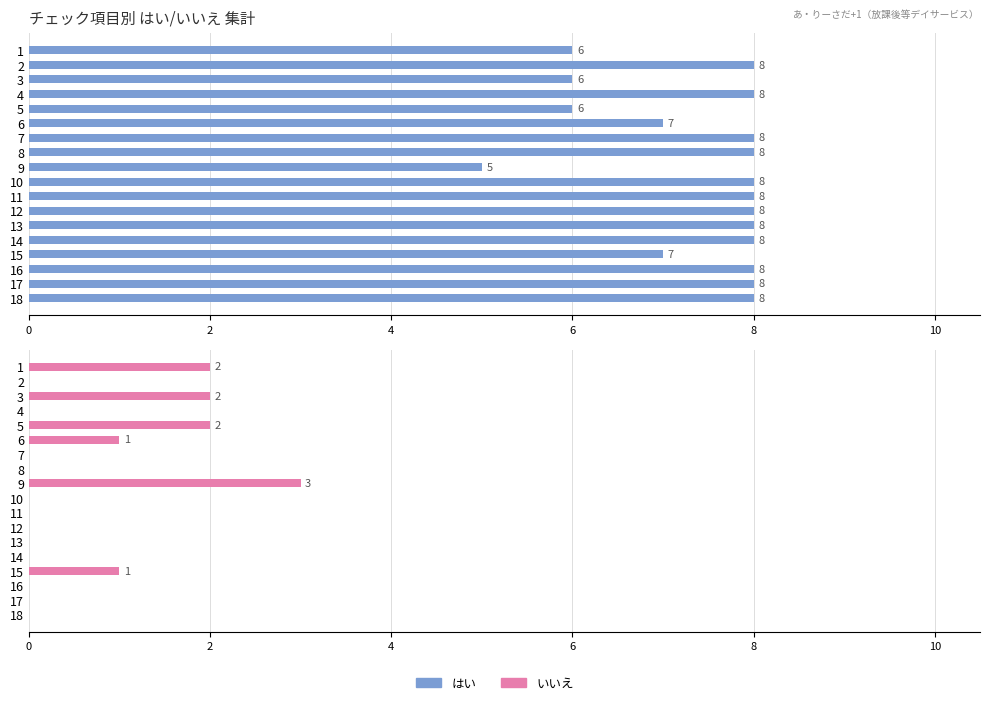

What is the sum of all いいえ values?

11